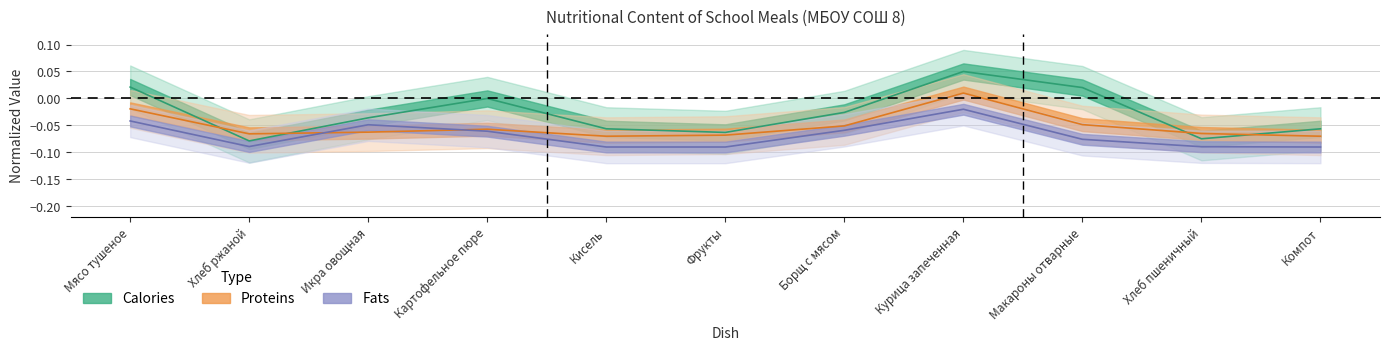

Which has a higher value, Икра овощная or Курица запеченная?

Курица запеченная